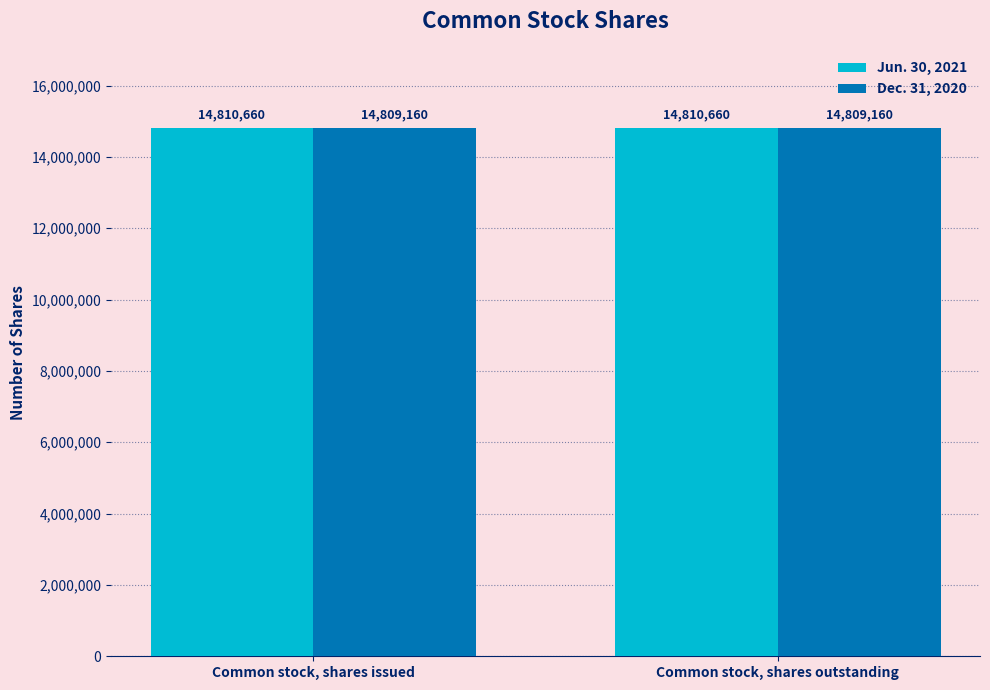

At how many categories does at least one series exceed 14809937?

2